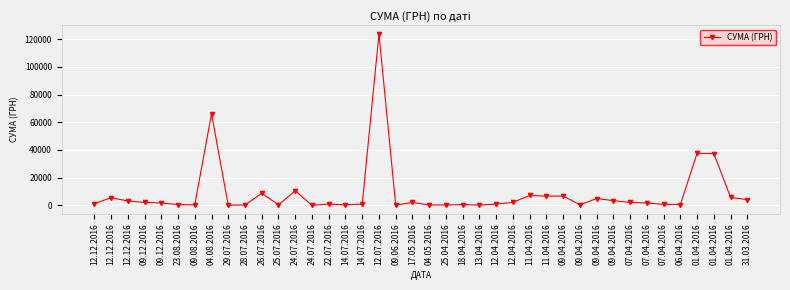

How many data points does each series have?

40